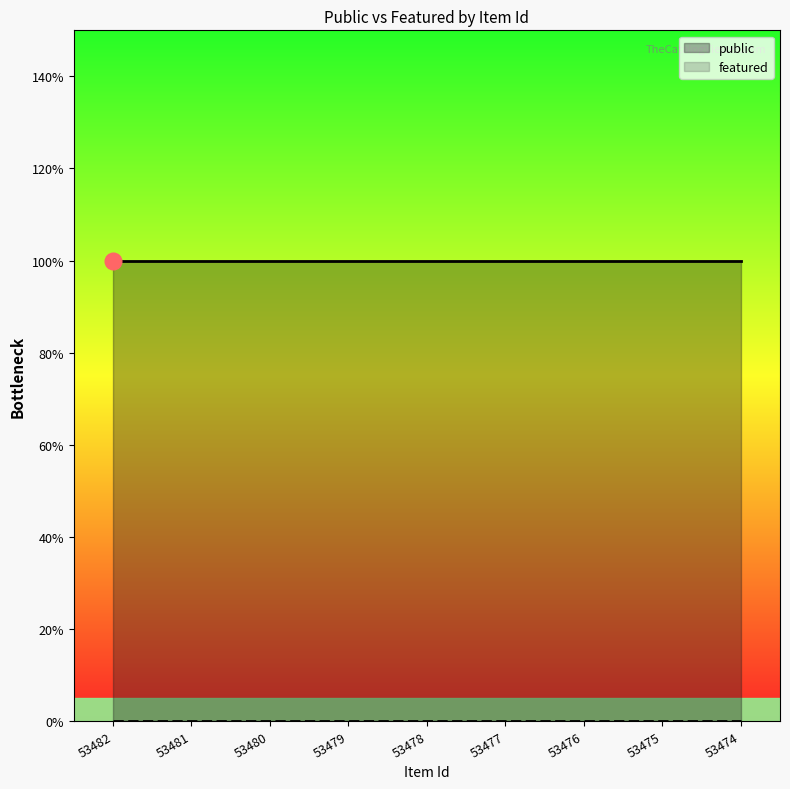

Which series has the largest range (max minus min)?

public